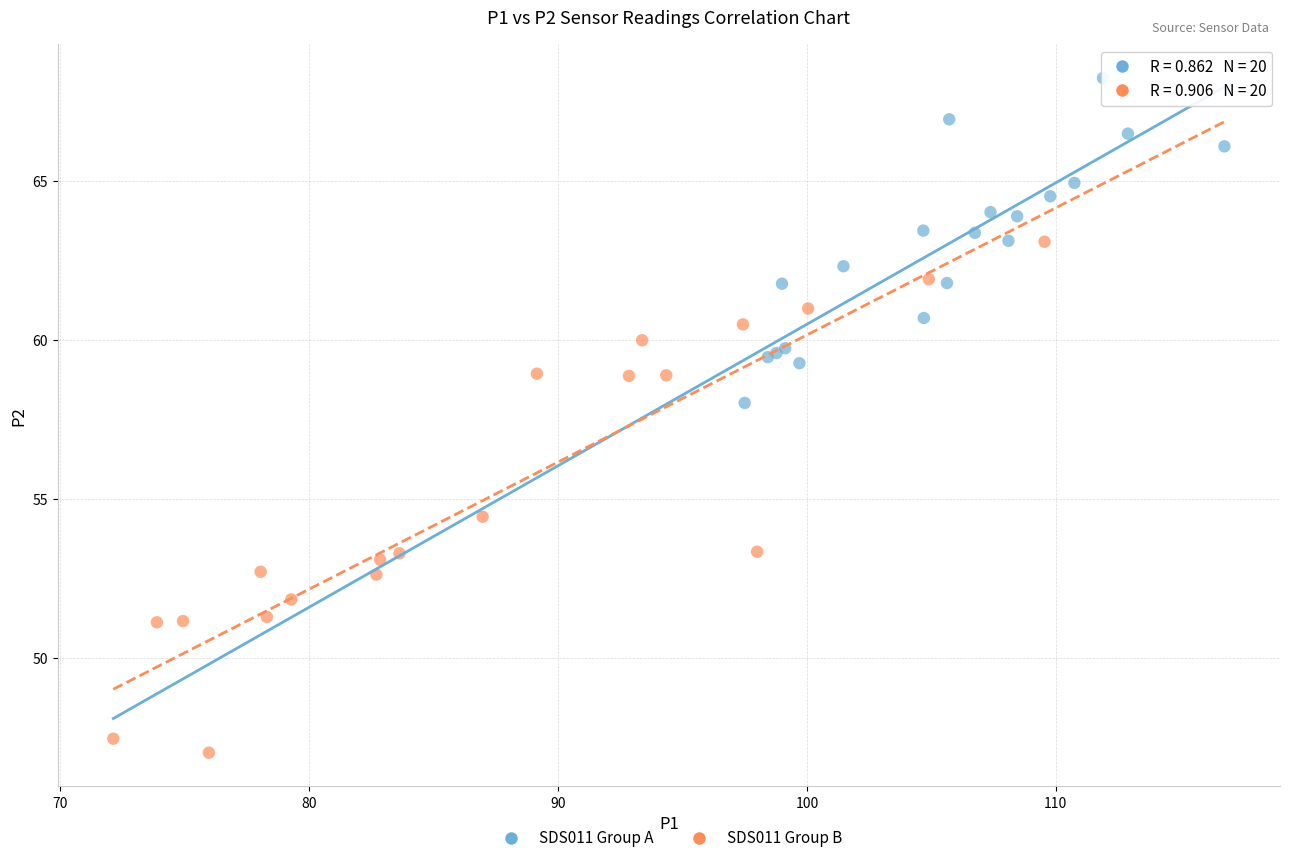

Which series contains the lowest Y value?

SDS011 Group B